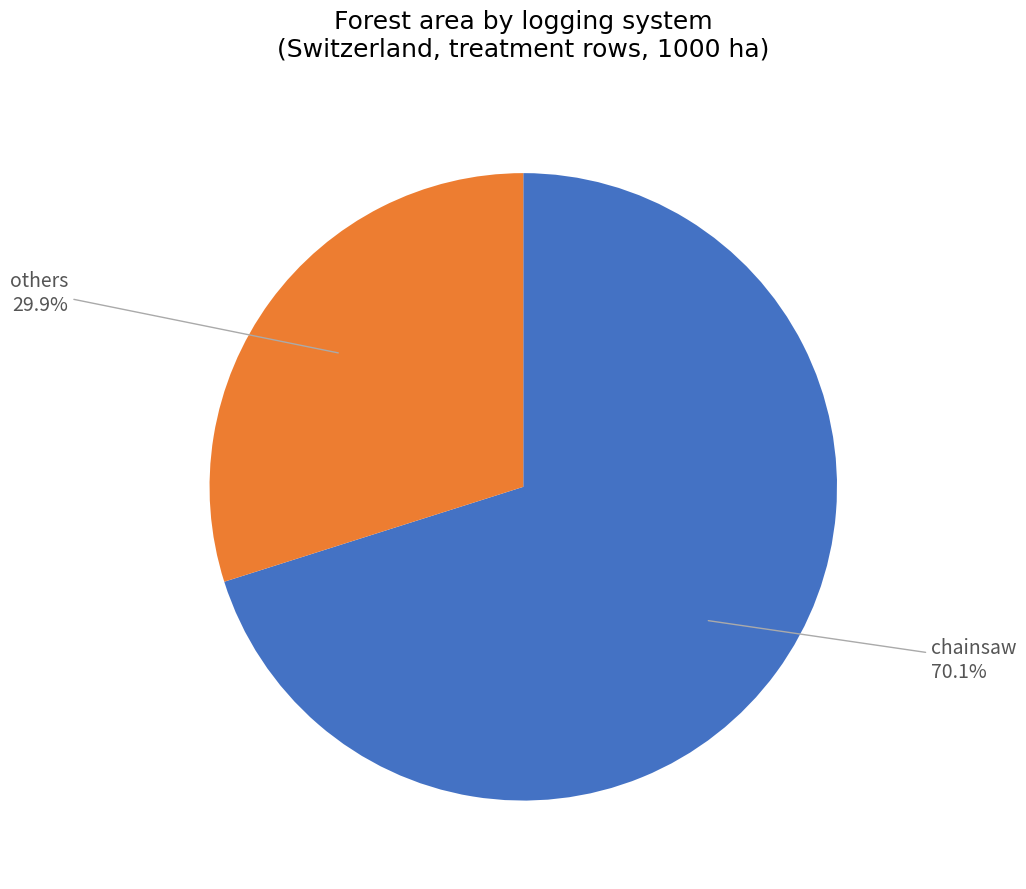

Which category has the smallest portion of the pie?

others